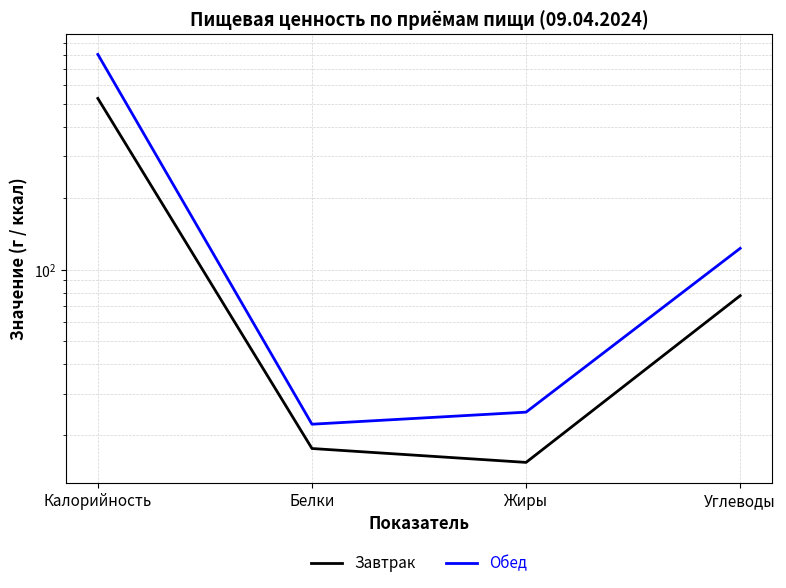

Which series has the largest total across all categories?

Обед